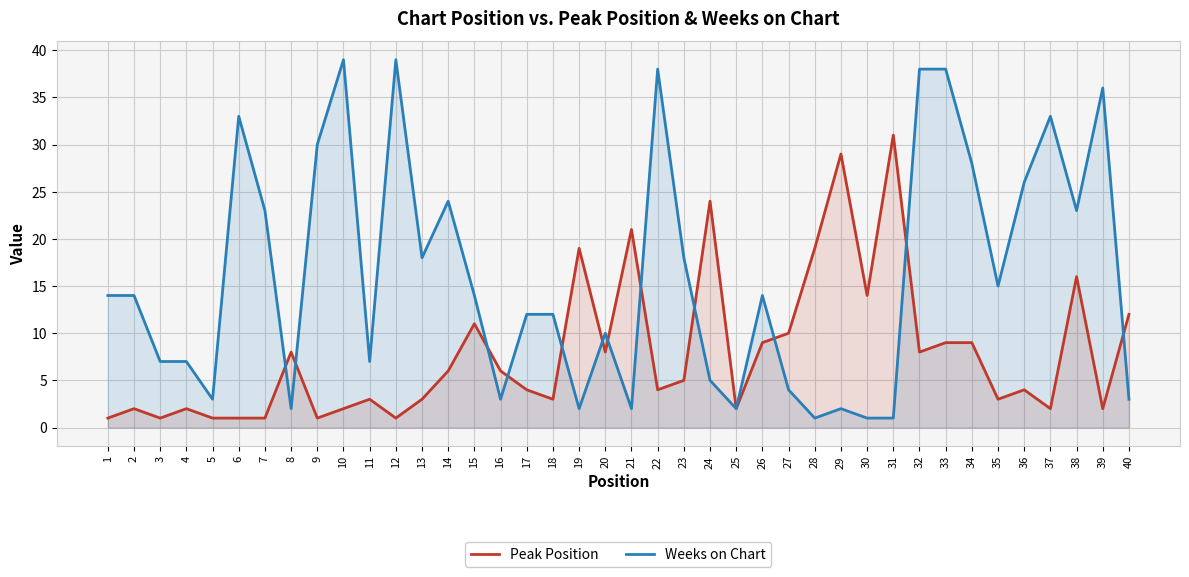

What is the value of the Peak Position point at the 6th from the left?

1